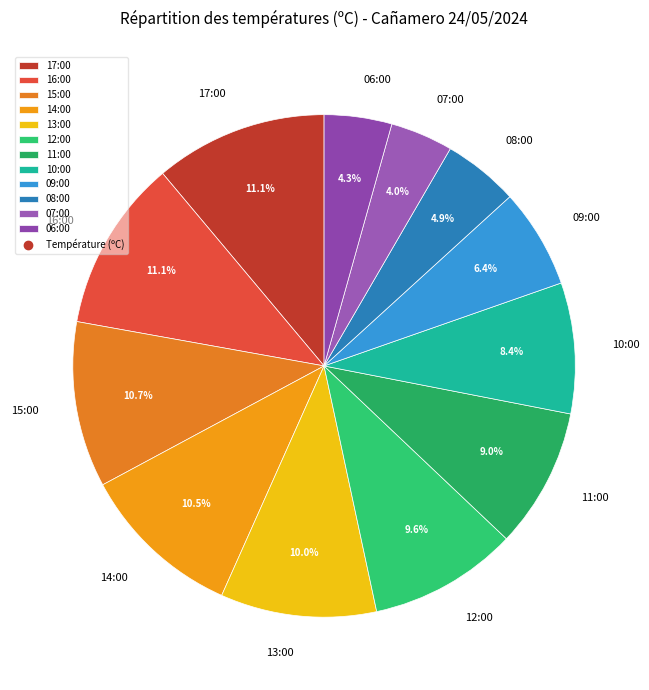

Does any single category account for the majority?

No